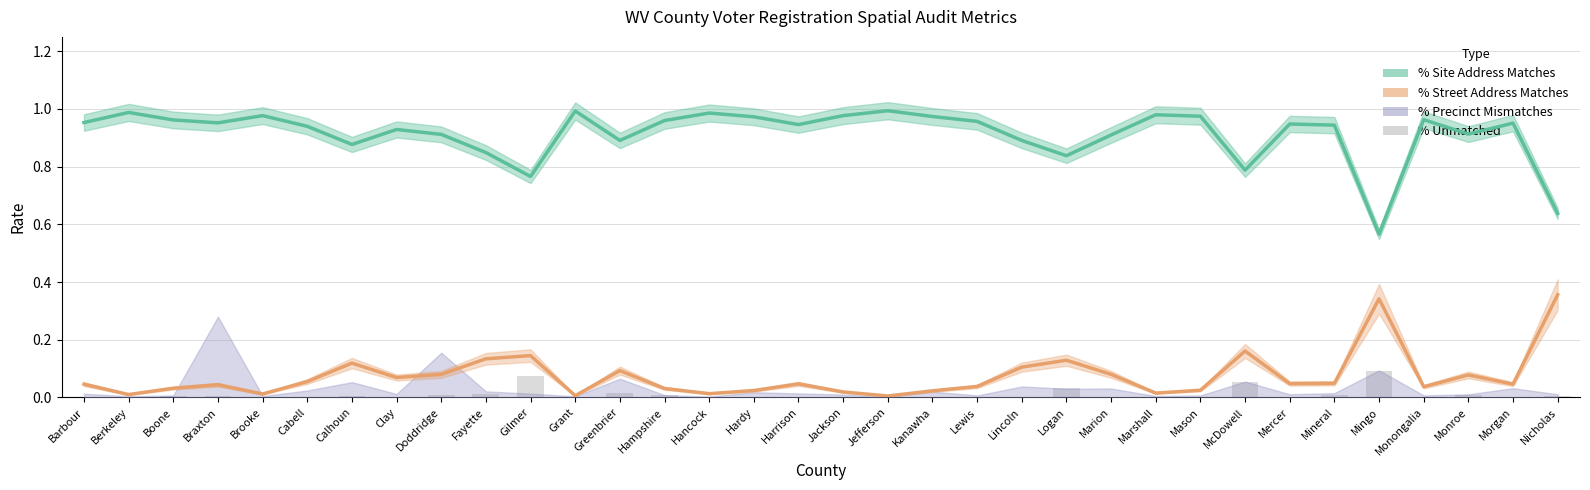

What is the highest value of the % Site Address Matches series?

1.0